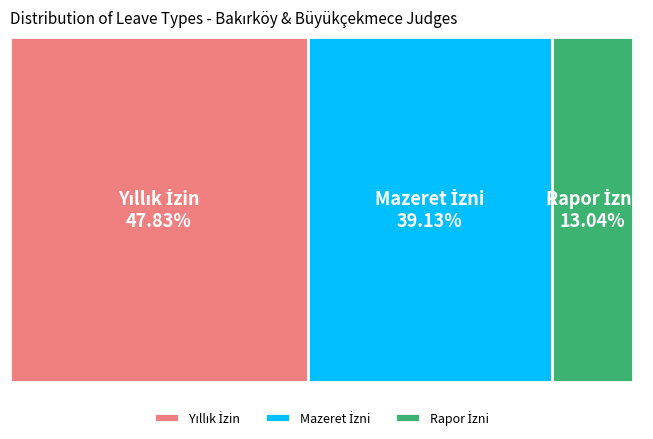

How many slices are in this pie chart?

3